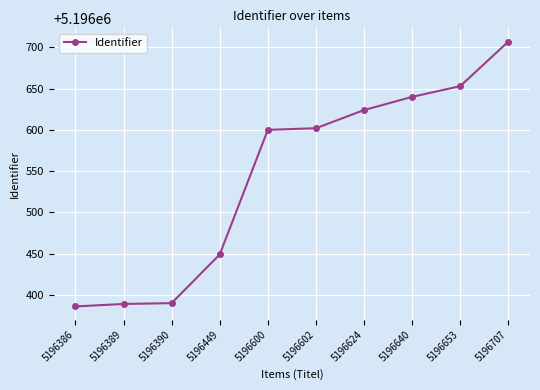

Which category has the highest value across all series?

5196707